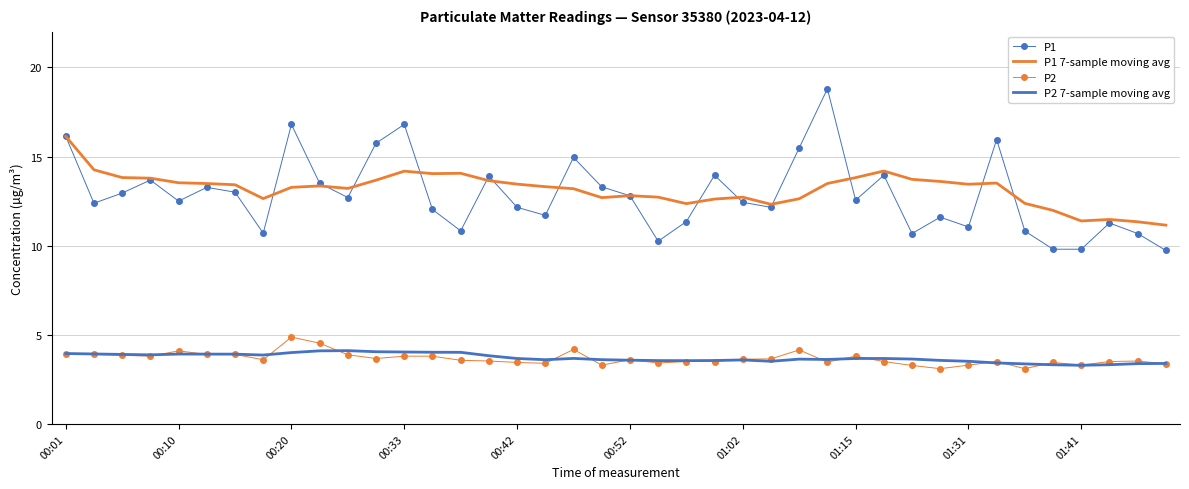

True or false: P1 and P2 7-sample moving avg intersect in this chart.

False